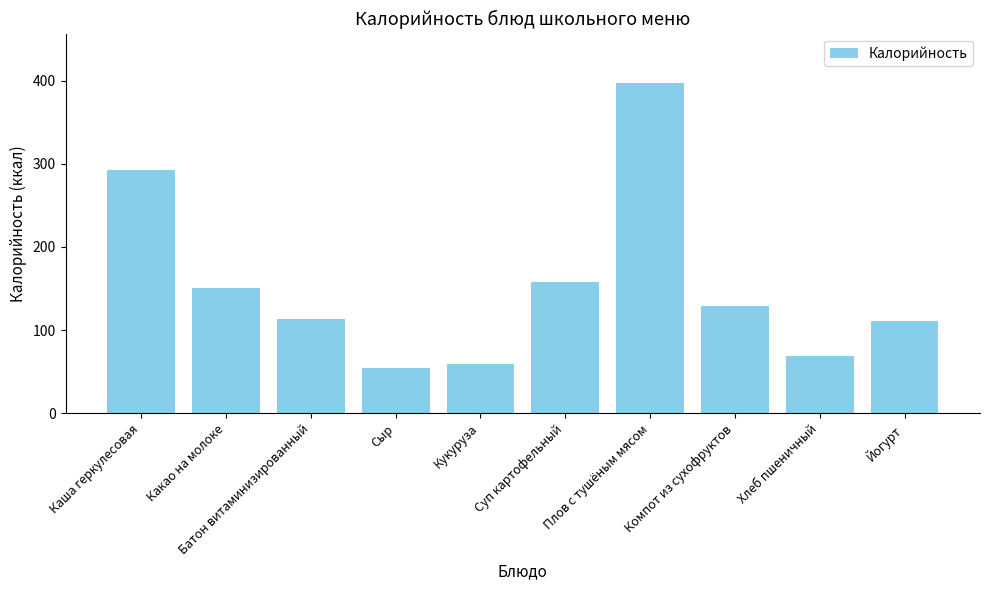

The chart shows a value of 111.0 at Йогурт. True or false?

True